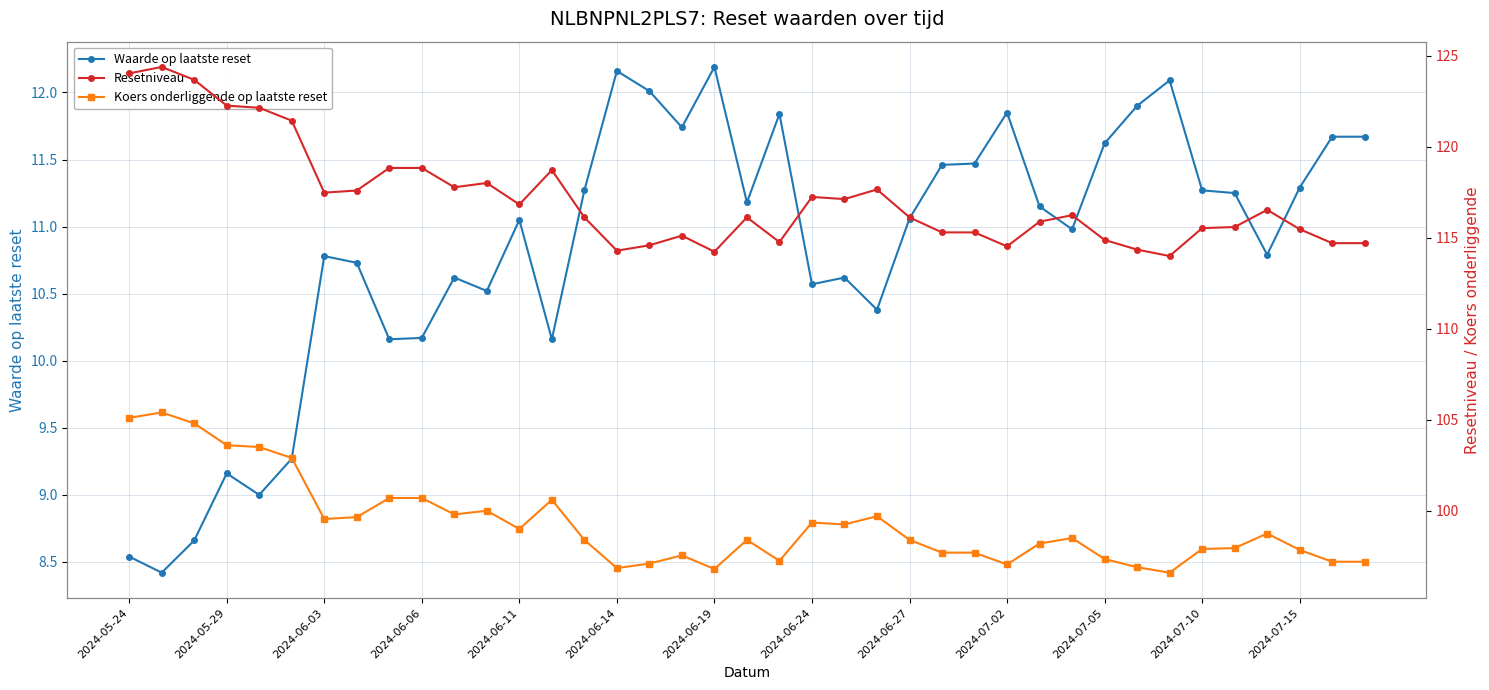

What is the average value of the Waarde op laatste reset series?

10.8